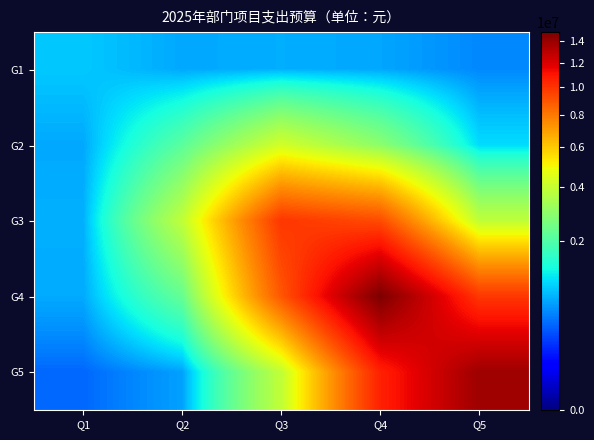

Count the number of data series in this chart.

5